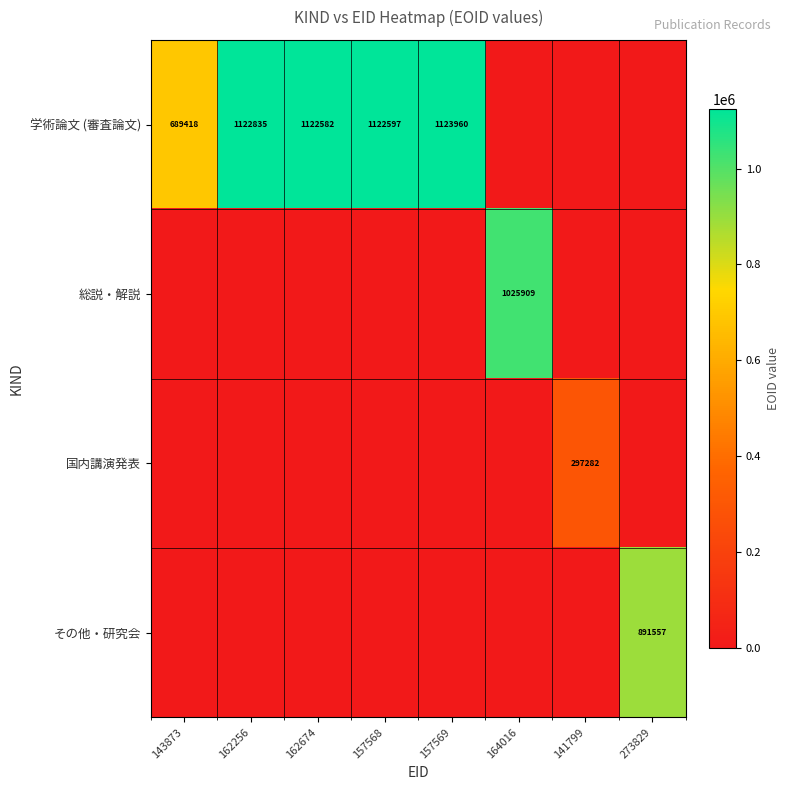

Is it true that 学術論文 (審査論文) equals 689418 at 143873?

True